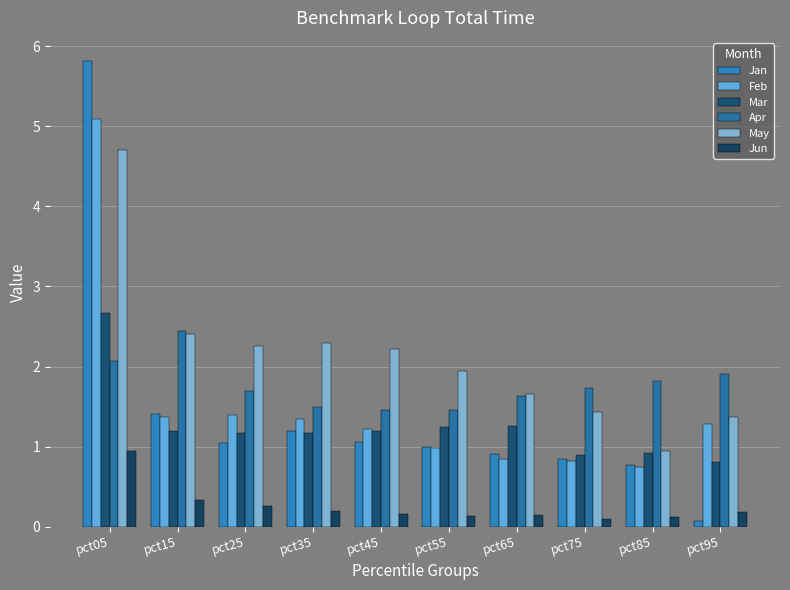

At which label is May closest to 2?

pct55